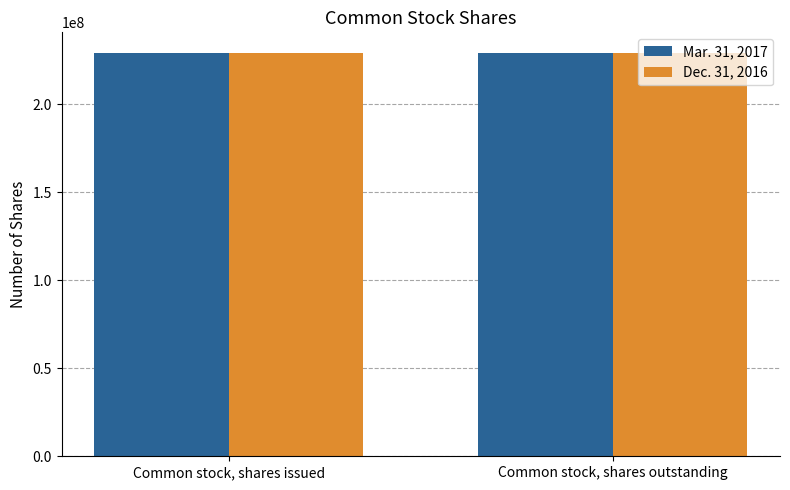

The Dec. 31, 2016 series shows 308850207 at Common stock, shares outstanding. True or false?

False